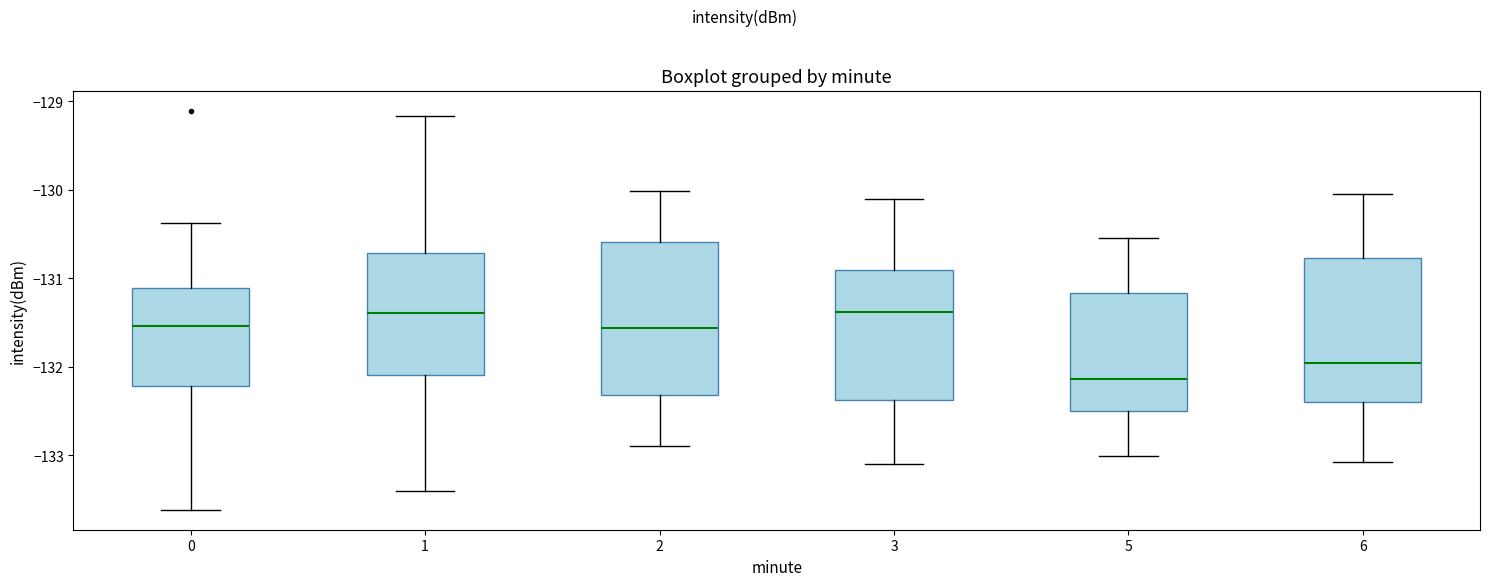

Where does the upper whisker of the box at x = 6 end on the y-axis? The values are not printed on the chart, so give them approximately, as read against the axis.

-130.0